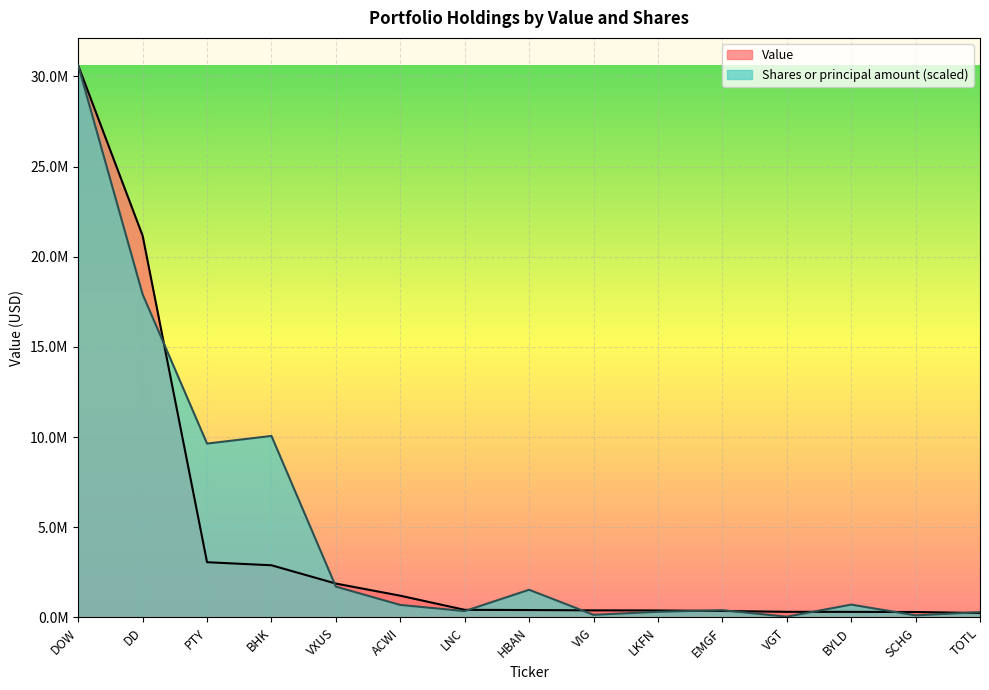

At which category is the sum across all series the highest?

DOW